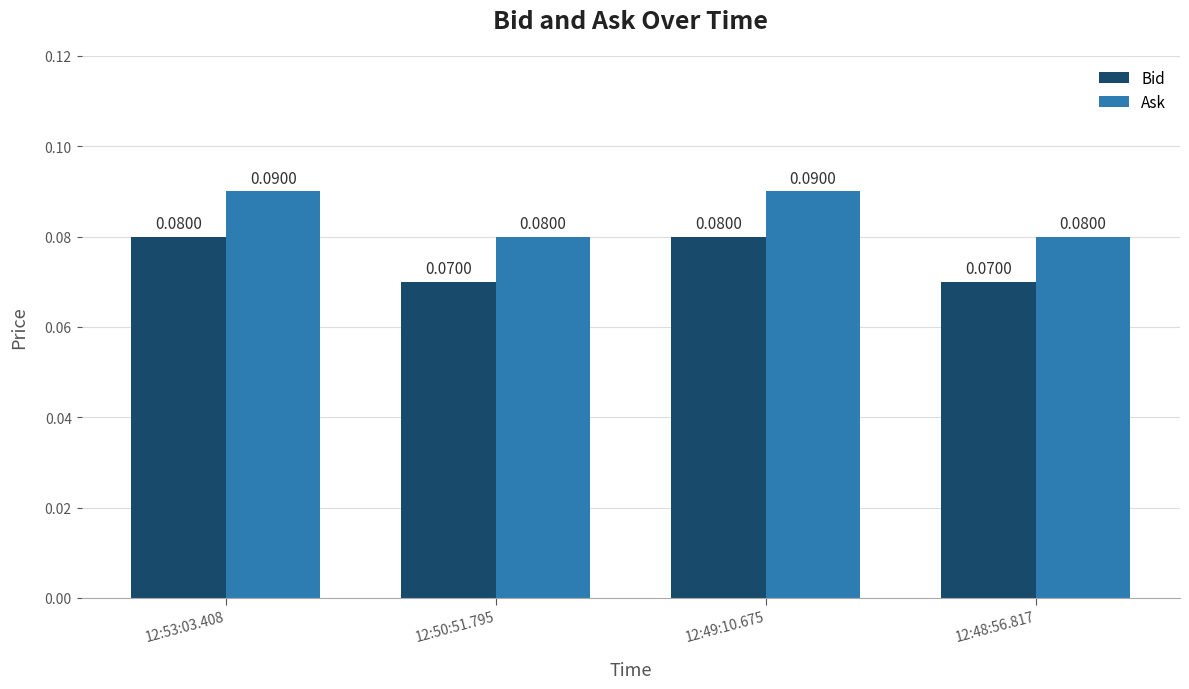

Which series has the largest total across all categories?

Ask